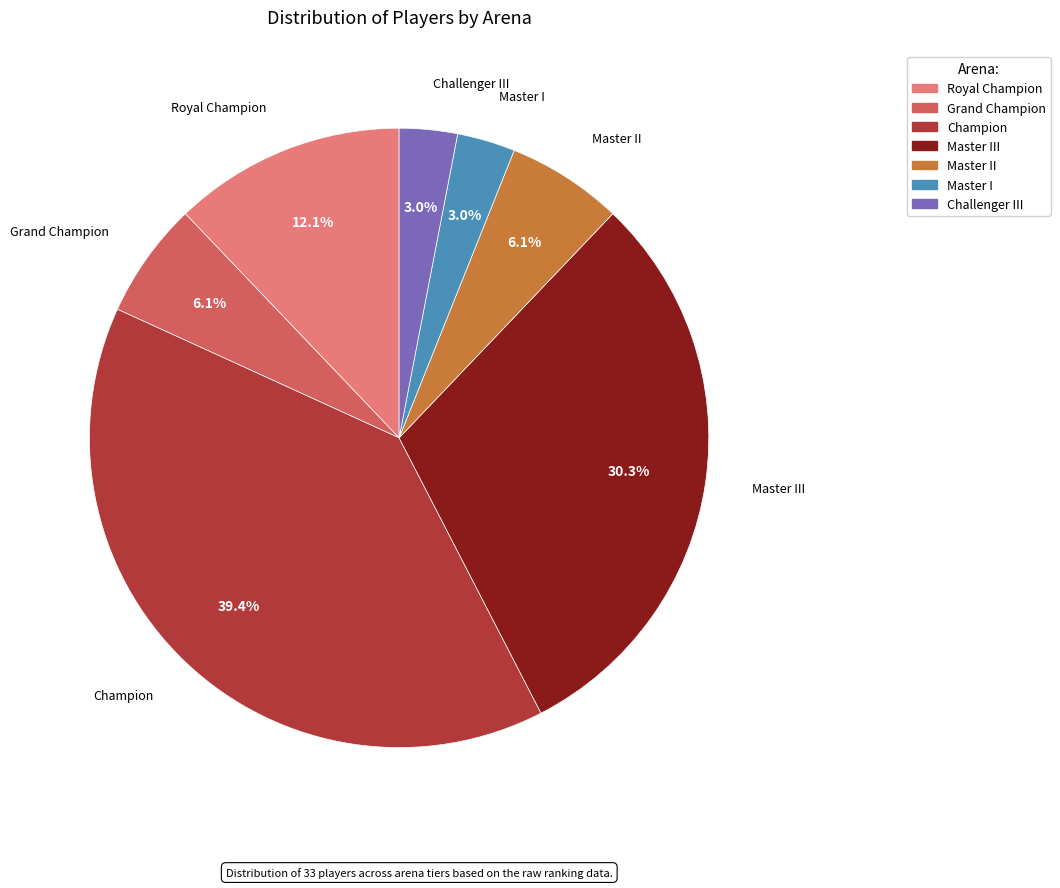

Does any single category account for the majority?

No